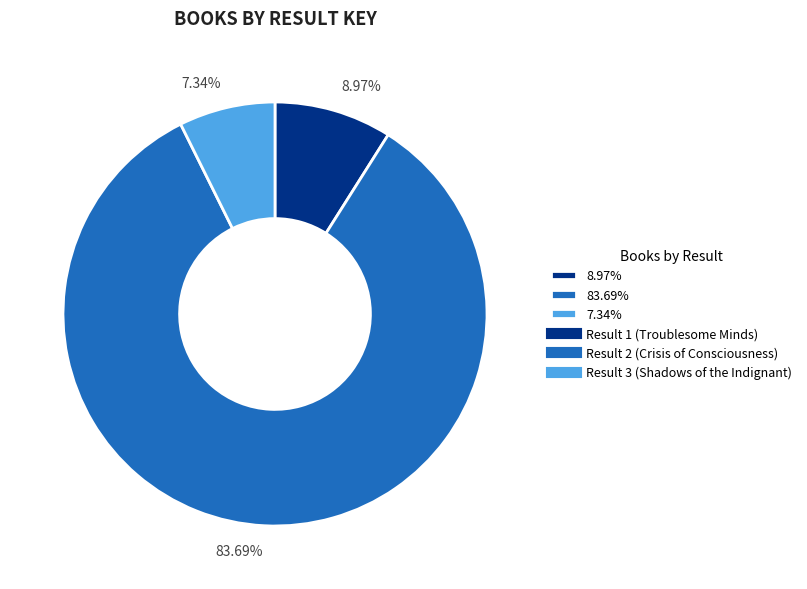

What is the ratio of the value at 83.69% to the value at 7.34%?

11.4